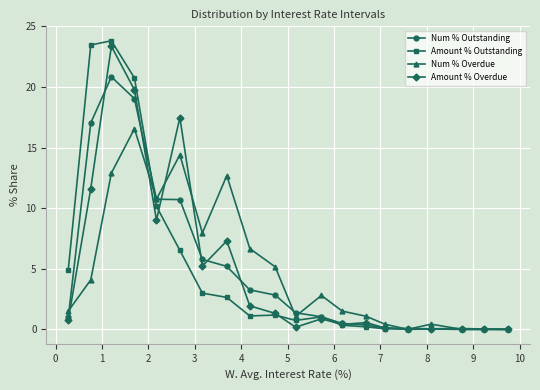

Which series has the widest spread of values?

Amount % Outstanding